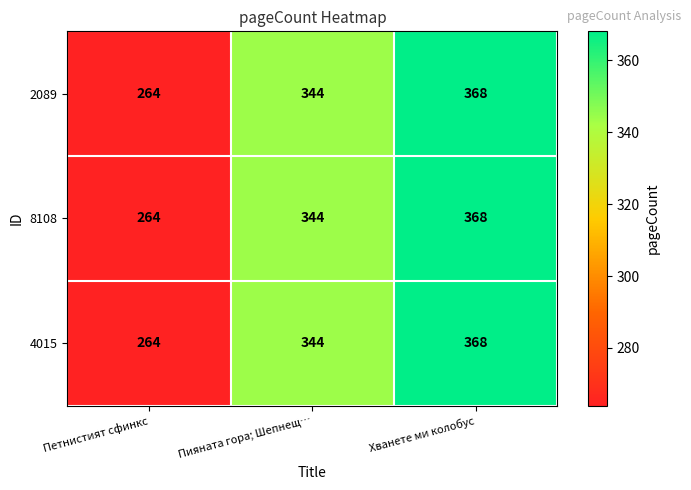

How many series are shown in this chart?

3